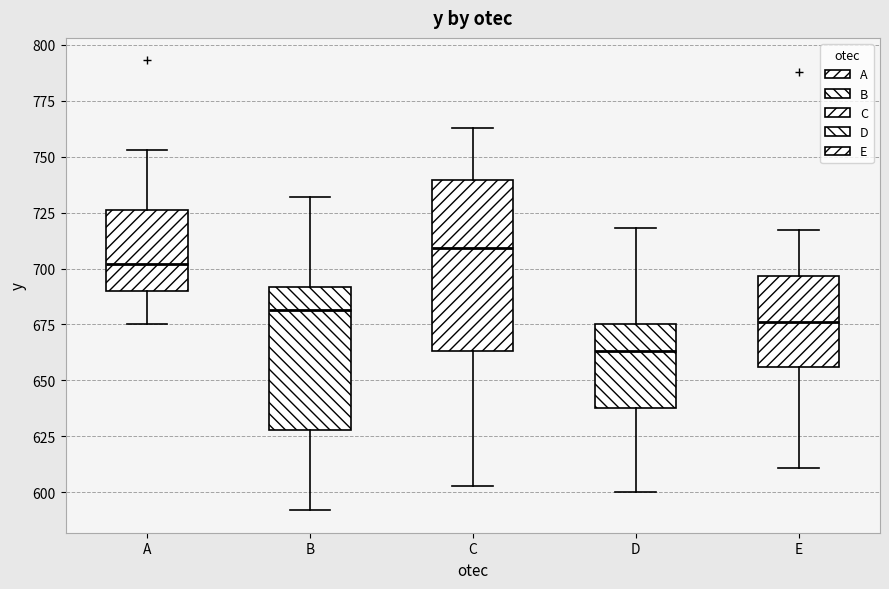

Reading left to right, read every box against the y-axis: the position of its median line, the range the box covers, and the ends of its whiskers. The values are not printed on the chart, so give them approximately, as read against the axis.

A: median 700, box 690 to 725, whiskers 675 to 755
B: median 680, box 630 to 690, whiskers 590 to 730
C: median 710, box 665 to 740, whiskers 605 to 765
D: median 665, box 640 to 675, whiskers 600 to 720
E: median 675, box 655 to 695, whiskers 610 to 715